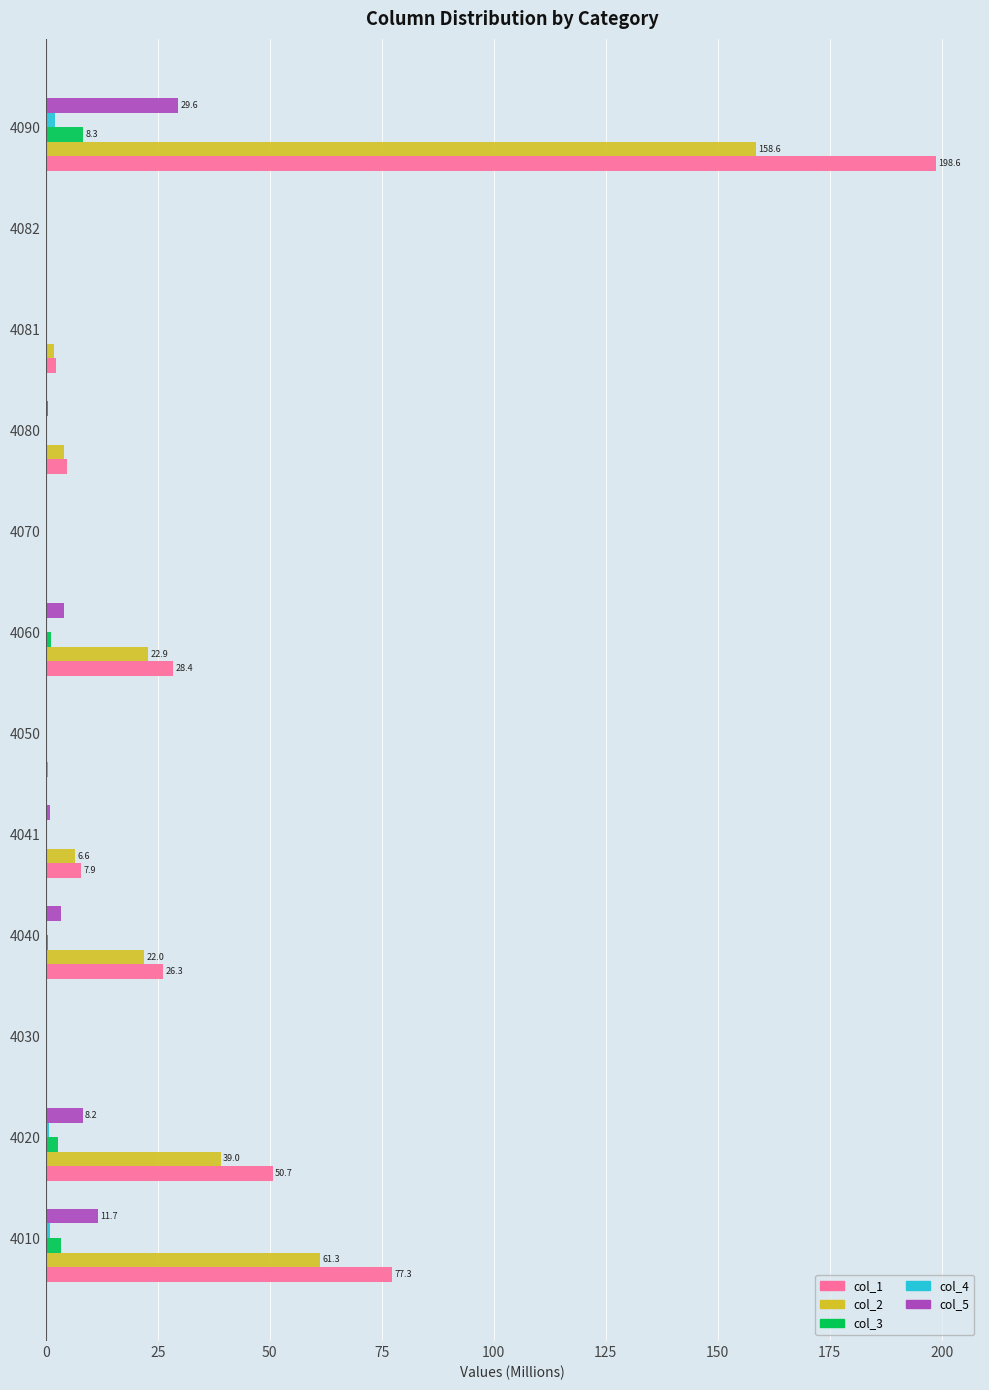

What is the highest value of the col_3 series?

8.3